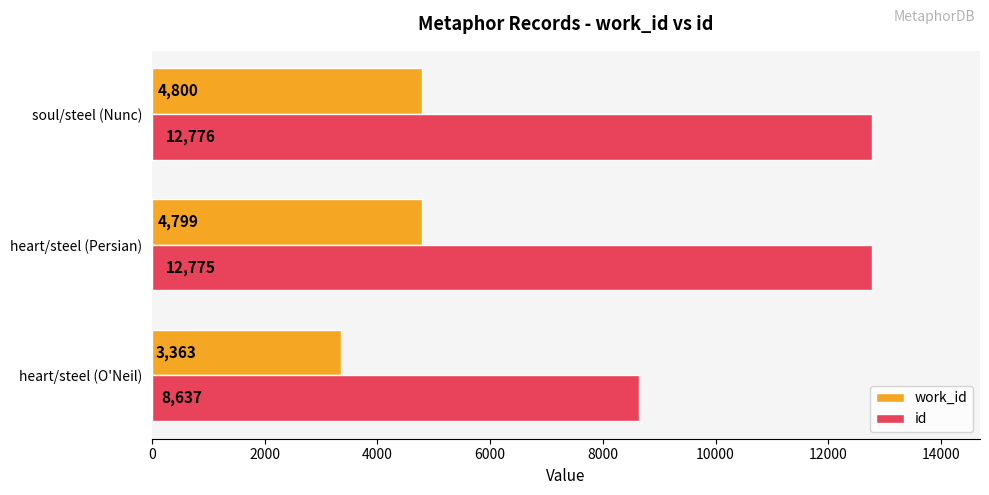

At which label is id closest to 10706?

heart/steel (O'Neil)